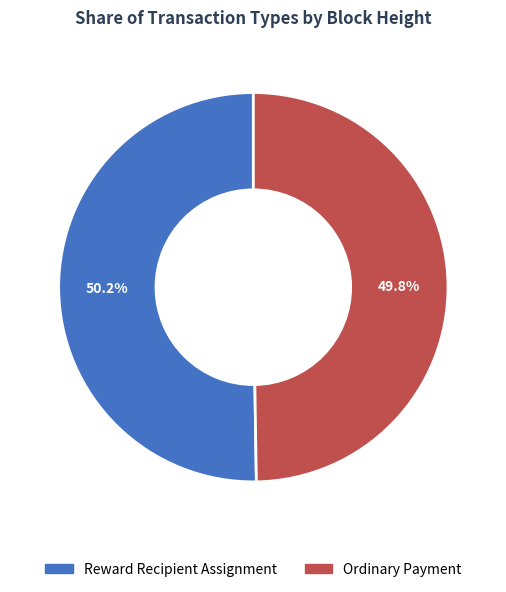

Count the number of slices in the pie.

2